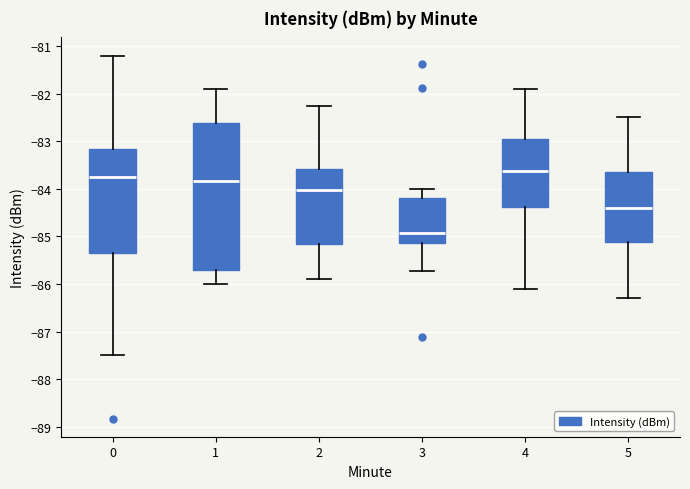

Reading left to right, transcribe this box plot: for each box, give where its median line is, the range the box spans, and where its two whiskers end, as read against the y-axis. The values are not printed on the chart, so give them approximately, as read against the axis.

0: median -83.7, box -85.3 to -83.2, whiskers -87.5 to -81.2
1: median -83.8, box -85.7 to -82.6, whiskers -86.0 to -81.9
2: median -84.0, box -85.2 to -83.6, whiskers -85.9 to -82.2
3: median -84.9, box -85.1 to -84.2, whiskers -85.7 to -84.0
4: median -83.6, box -84.4 to -82.9, whiskers -86.1 to -81.9
5: median -84.4, box -85.1 to -83.6, whiskers -86.3 to -82.5